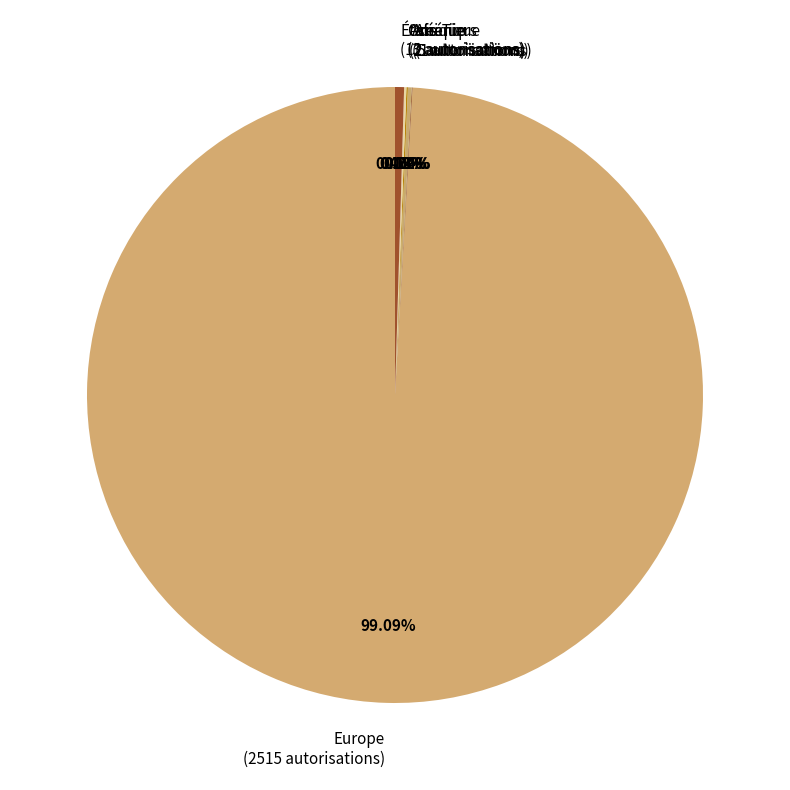

Does any single category account for the majority?

Yes